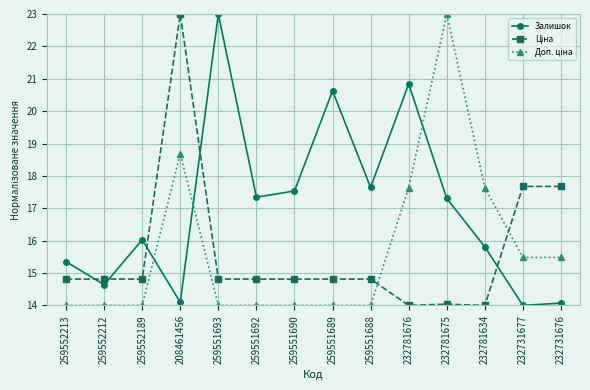

What is the label of the 7th point from the left?

259551690